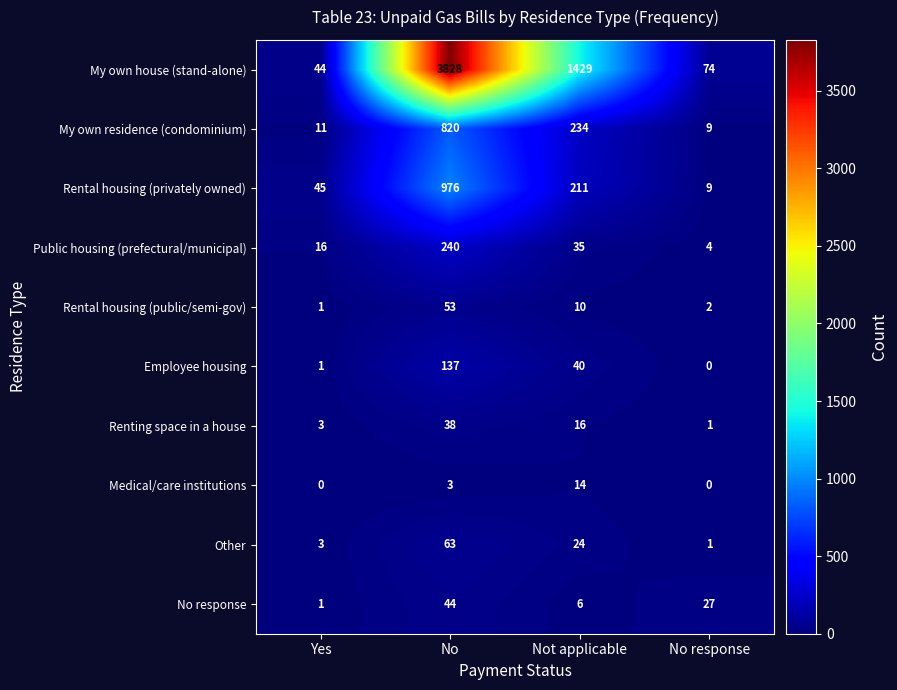

What is the spread (max minus min) of values at Yes?

45